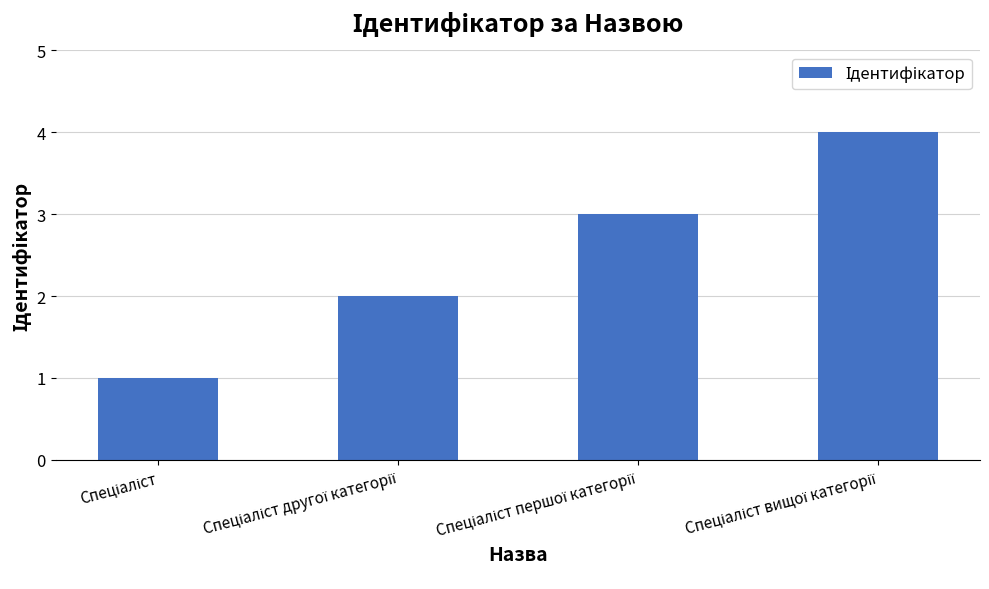

Reading left to right, what are all the values shown in this chart?

1	2	3	4